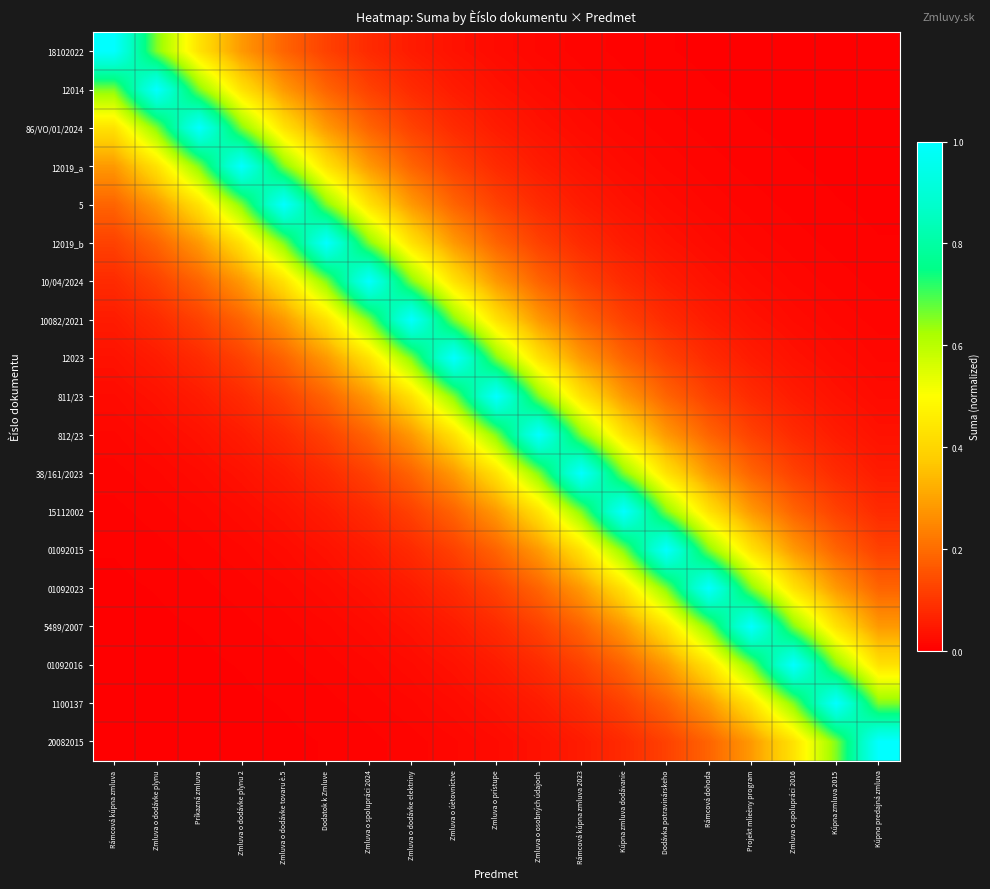

How many series are shown in this chart?

19